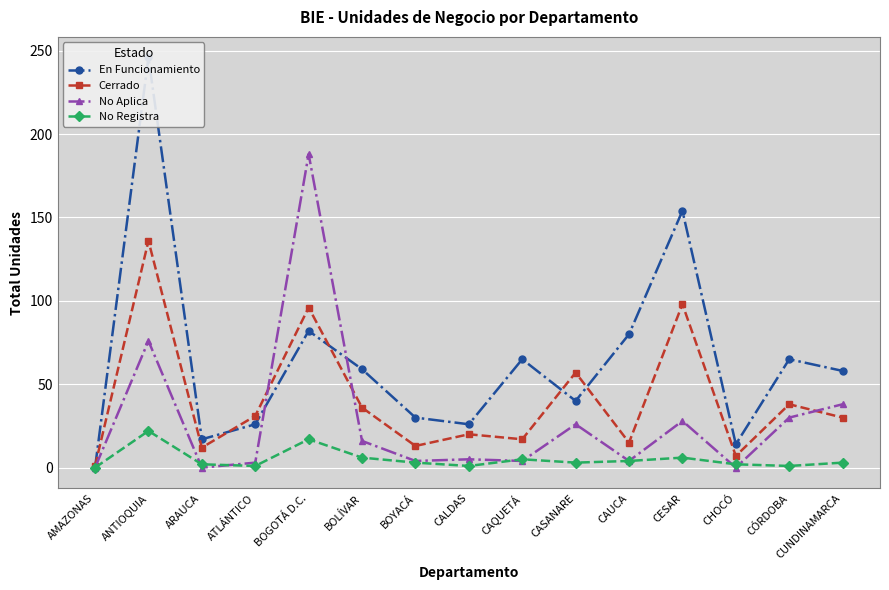

In No Registra, how many points are lower than both neighbors (excluding endpoints)?

4